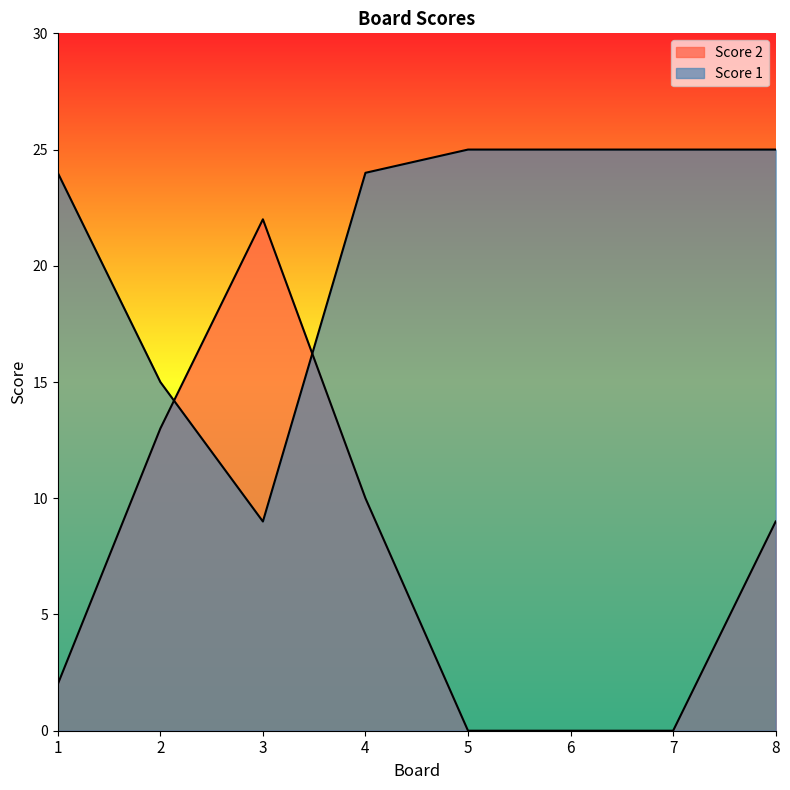

How many values in the Score 1 series are below 25?

4